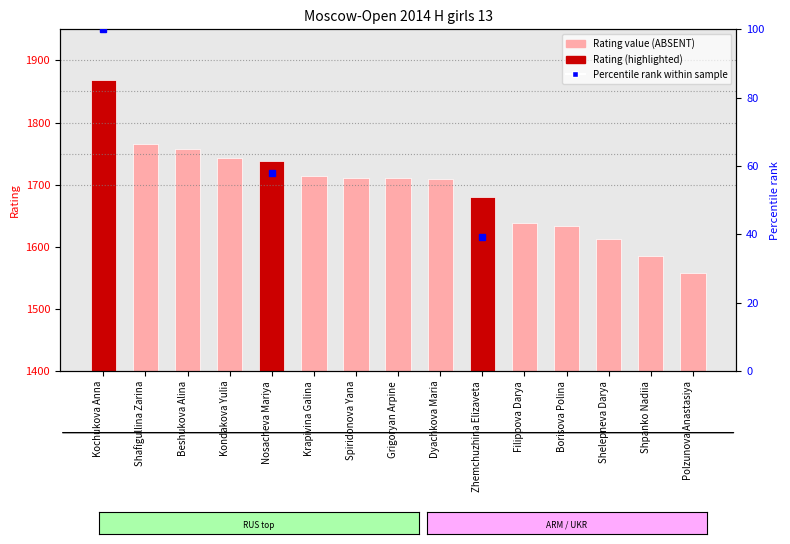

What position from the right is Shpanko Nadiia?

2